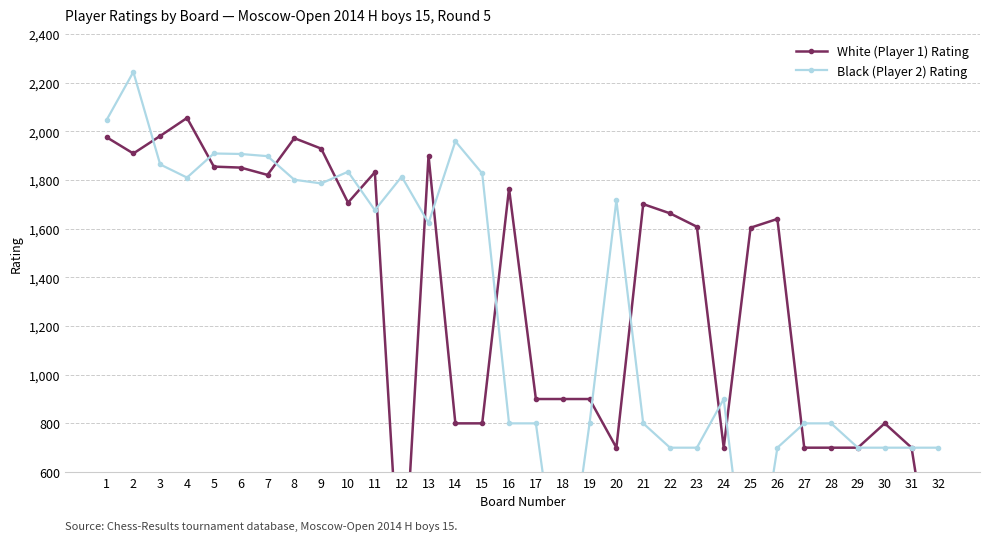

Rank the series by their average value, from highest to lowest.

White (Player 1) Rating, Black (Player 2) Rating